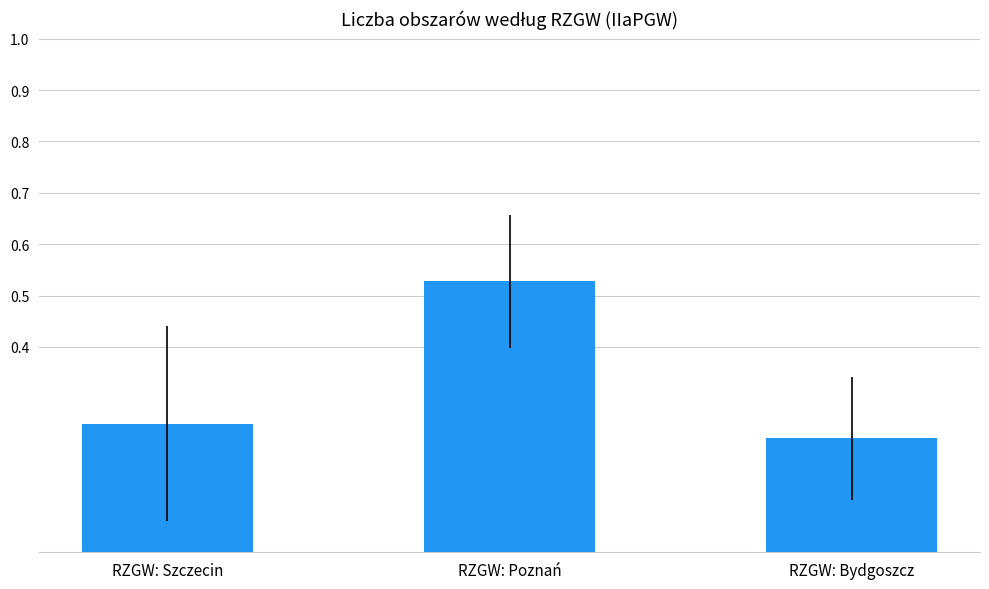

Are the bars horizontal?

No